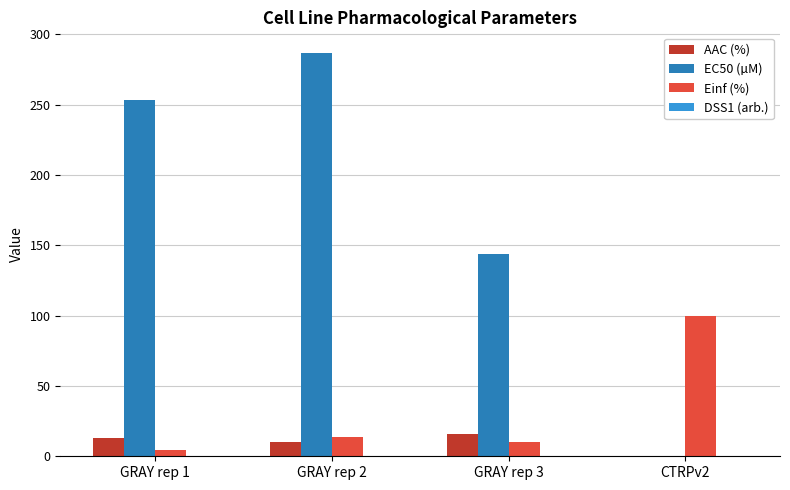

At which category is the sum across all series the highest?

GRAY rep 2